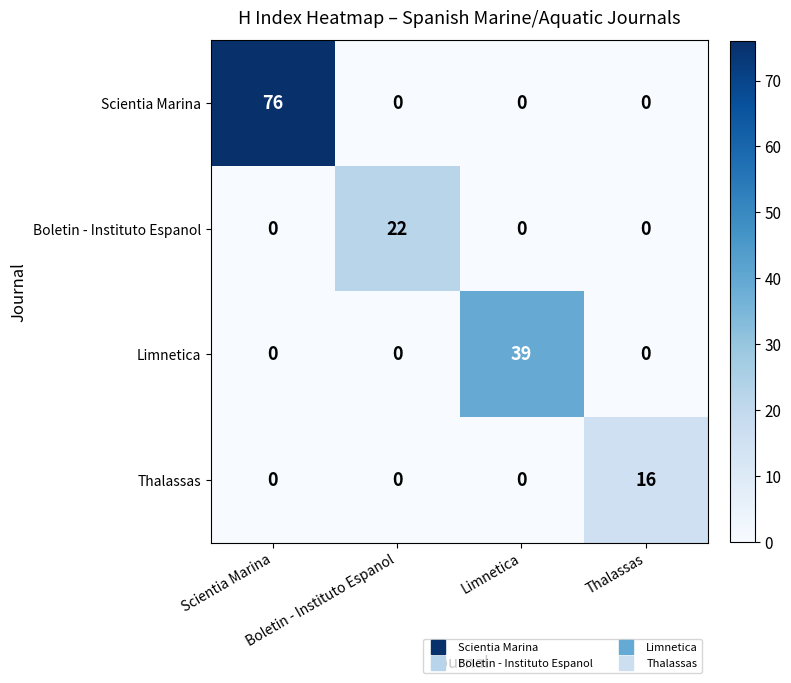

Which series has the largest total across all categories?

Scientia Marina